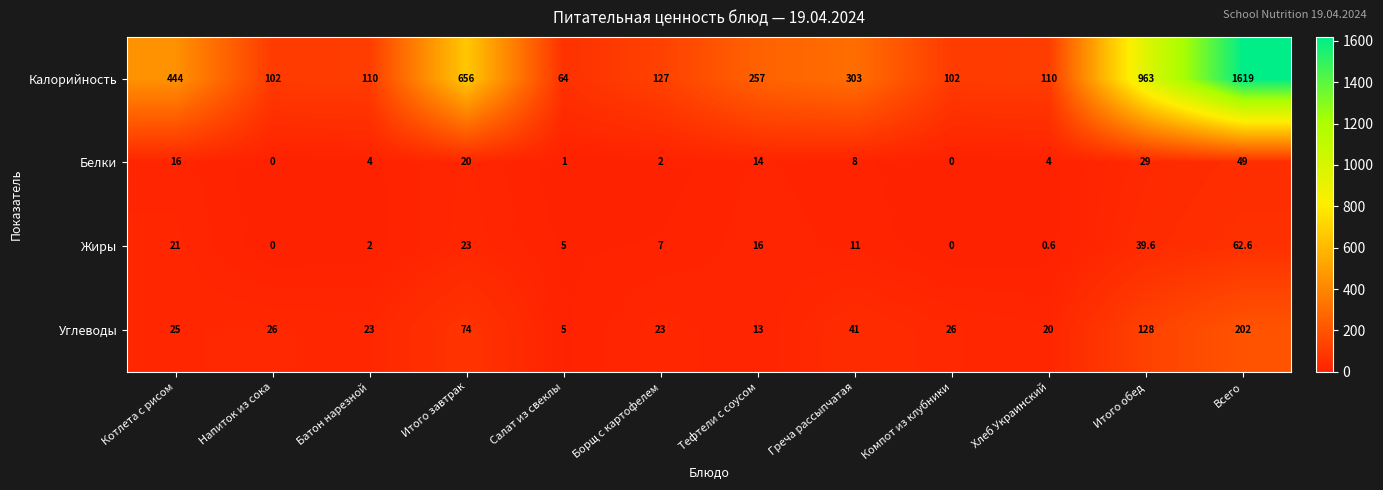

Which series has the widest spread of values?

Калорийность